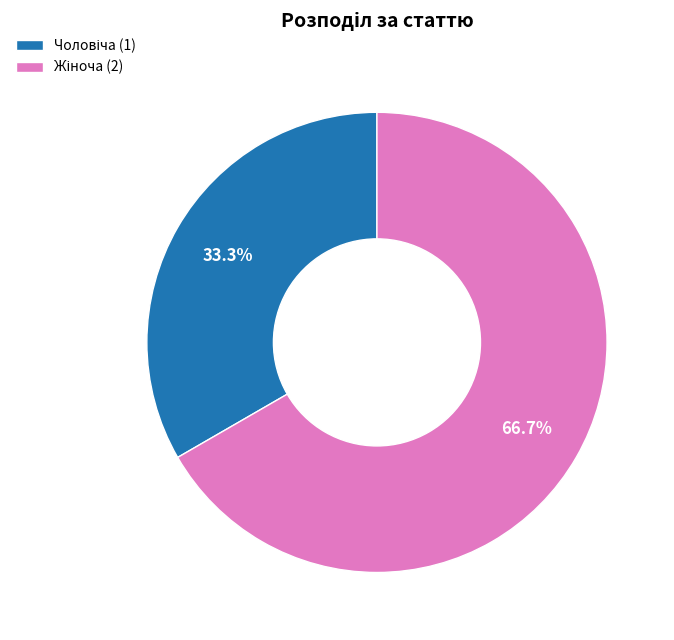

Does any single category account for the majority?

Yes